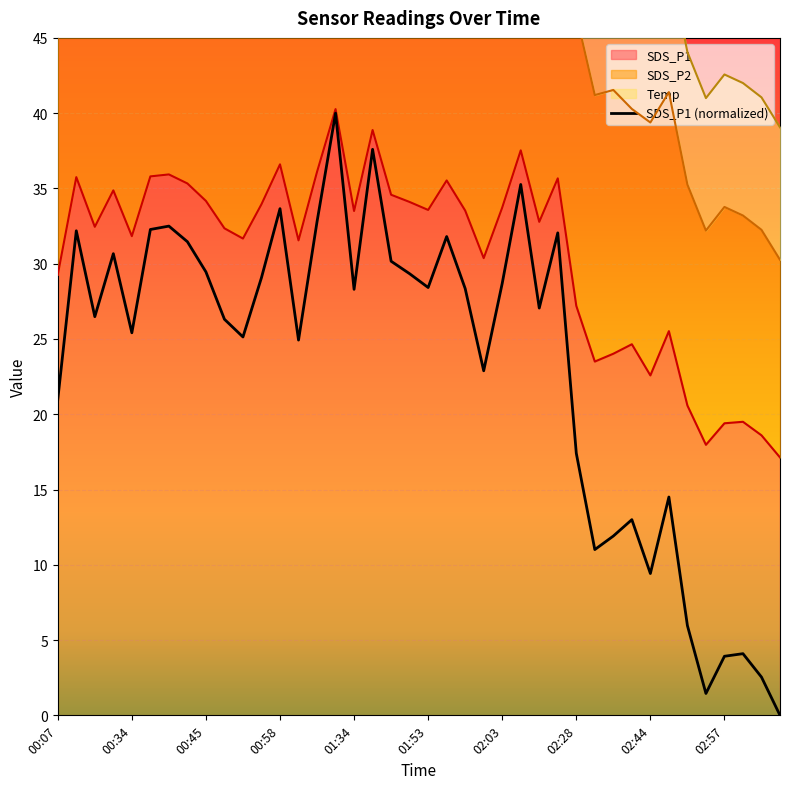

How many lines are shown in the chart?

1